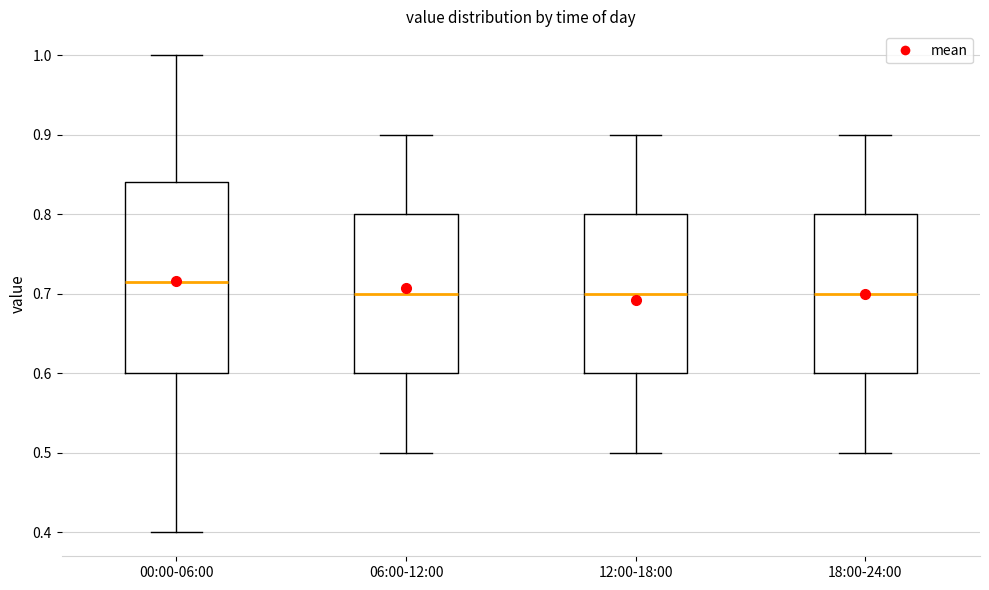

Where is the lower edge of the box for 12:00-18:00 on the y-axis? The values are not printed on the chart, so give them approximately, as read against the axis.

0.60